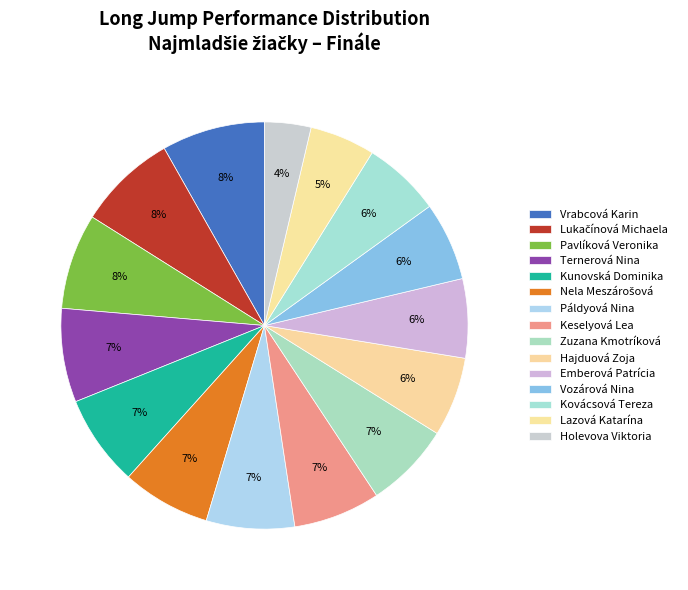

What is the total percentage of Kunovská Dominika and Zuzana Kmotríková?

14.1%